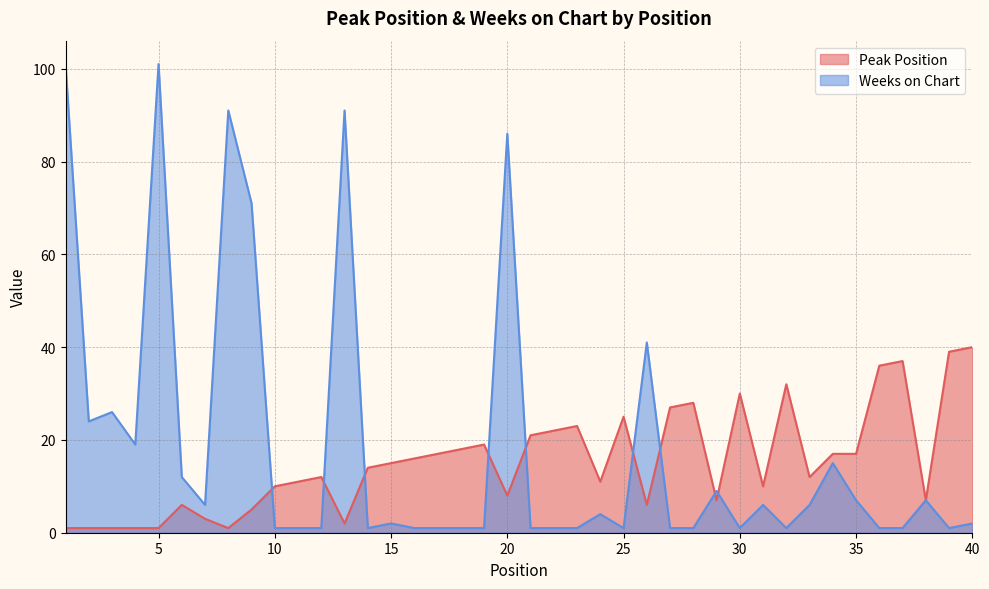

What is the sum of all Peak Position values?

609